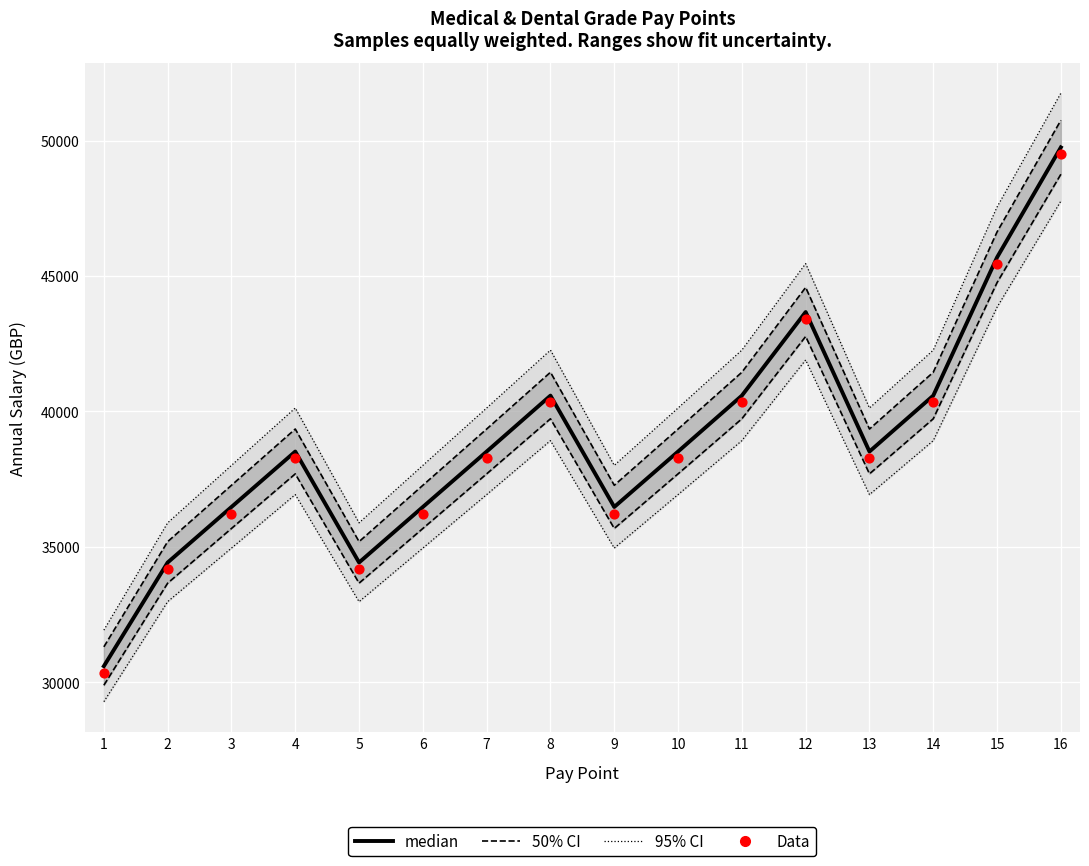

Is the value of Data at 11 greater than the value of 95% CI at 6?

Yes